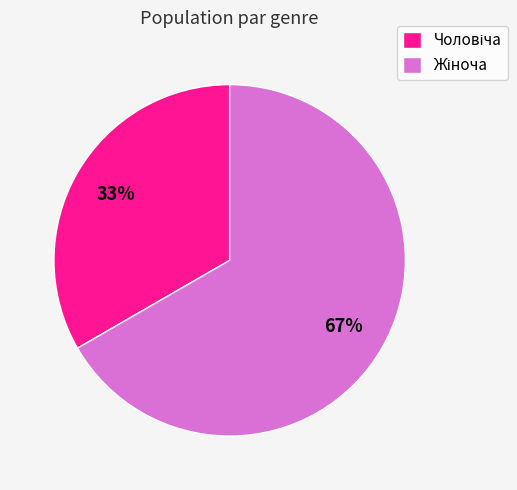

Is there a majority slice in this chart?

Yes